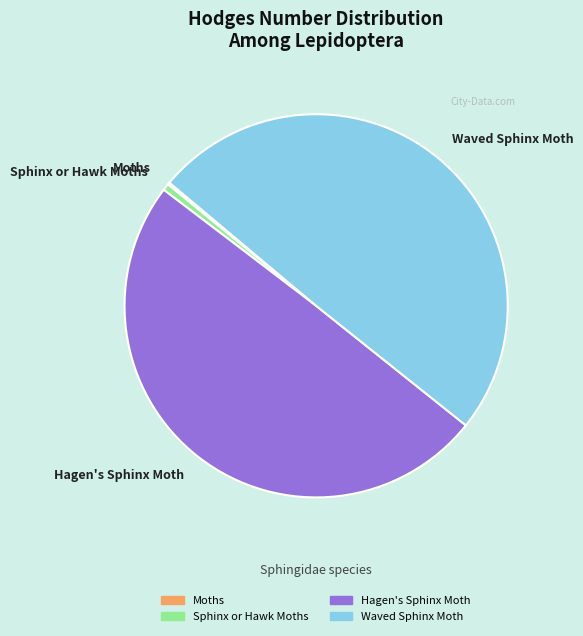

Is it true that Waved Sphinx Moth is 50% of the pie?

True